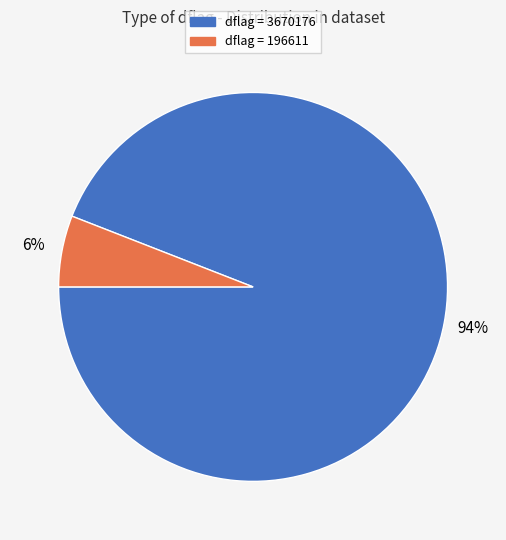

Count the number of slices in the pie.

2